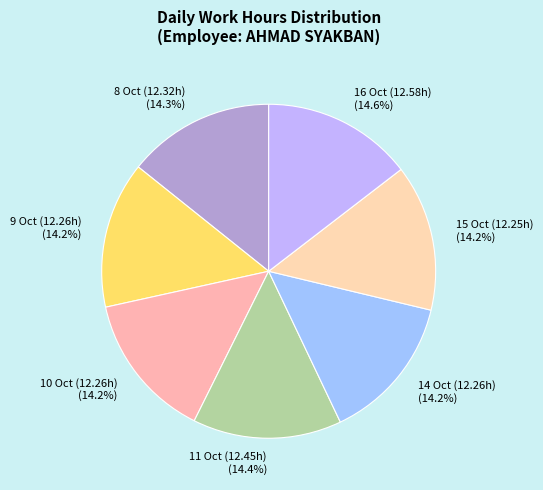

Approximately how many times larger is the value at 16 Oct (12.58h) compared to 9 Oct (12.26h)?

1.0